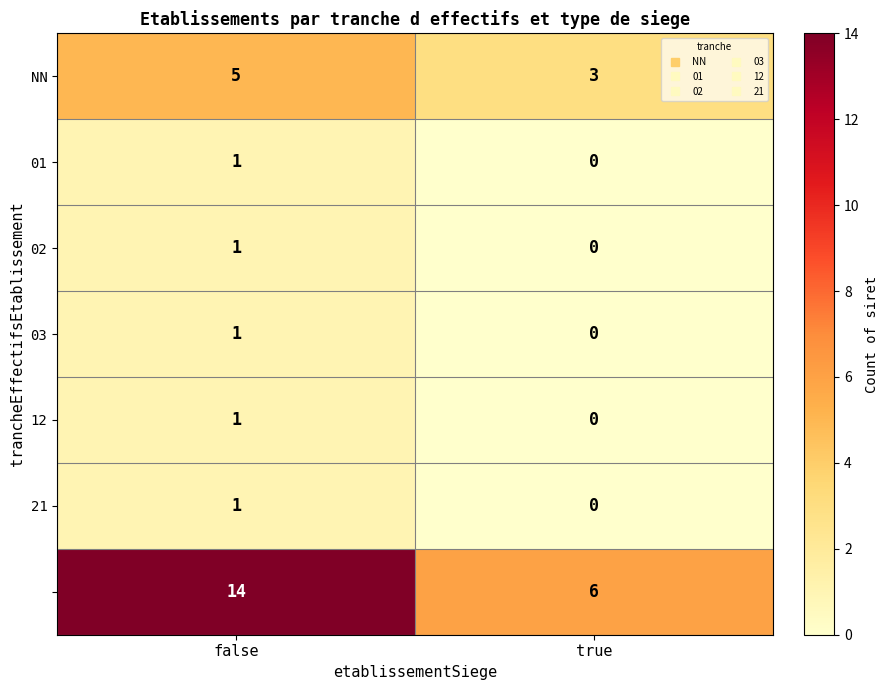

What is the greatest value displayed?

14